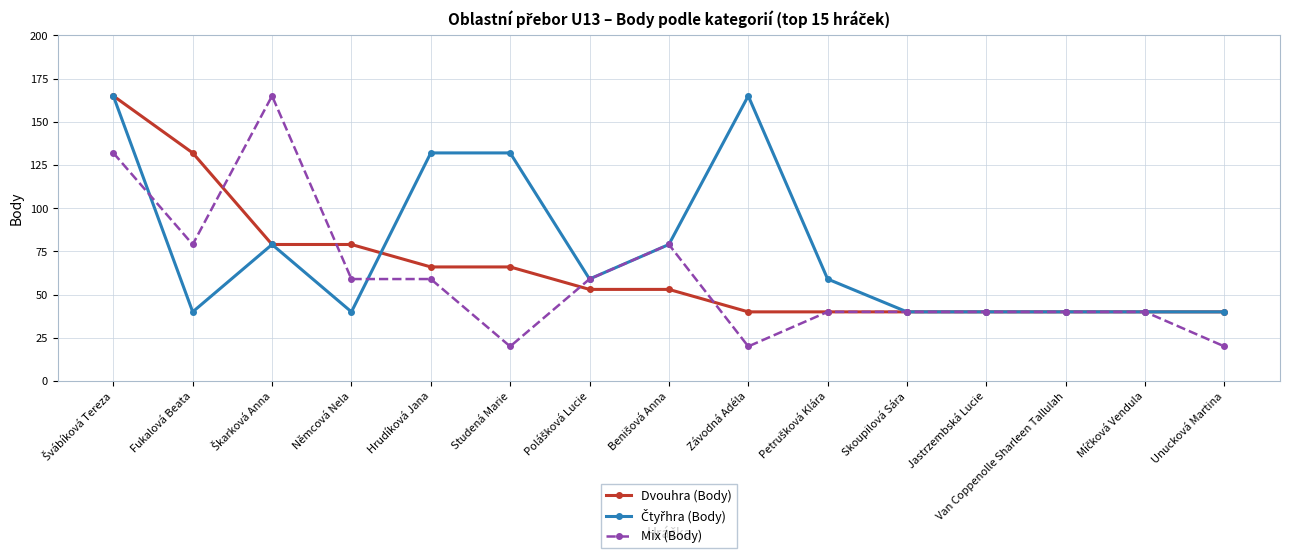

What is the label of the 9th point from the left?

Závodná Adéla